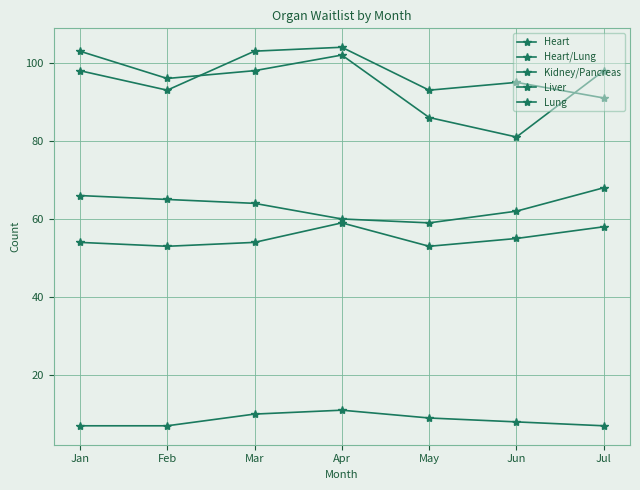

Reading right to left, transcribe all the data shown in this chart.

Heart: 58	55	53	59	54	53	54
Heart/Lung: 7	8	9	11	10	7	7
Kidney/Pancreas: 68	62	59	60	64	65	66
Liver: 98	81	86	102	98	96	103
Lung: 91	95	93	104	103	93	98